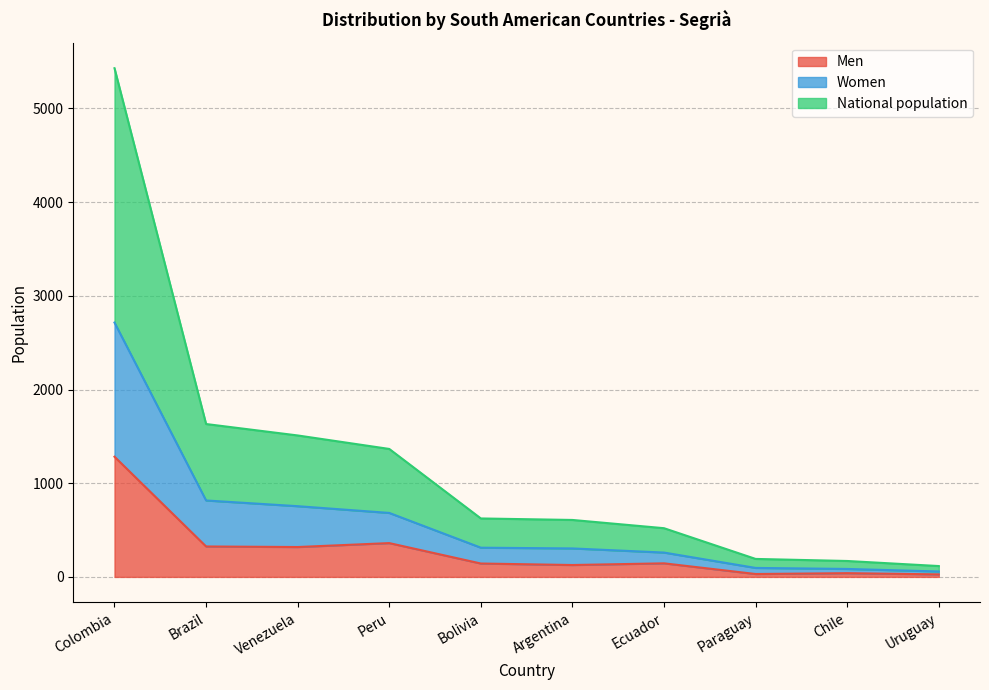

True or false: Women and National population intersect in this chart.

False